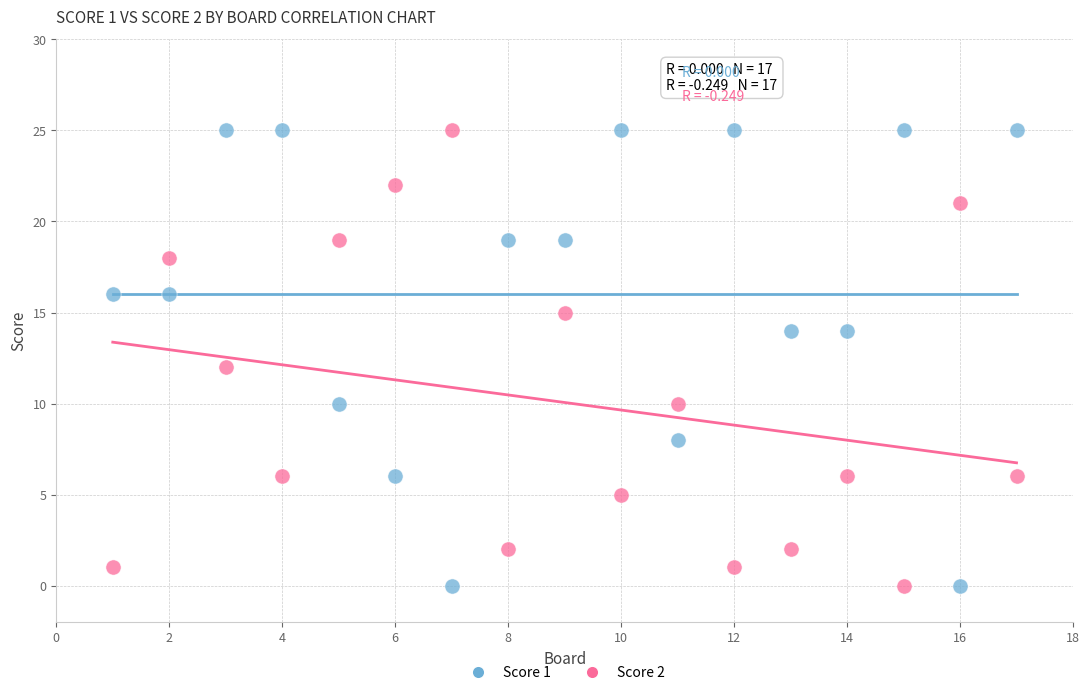

Across all data points, what is the range of Y values (max minus min)?

25